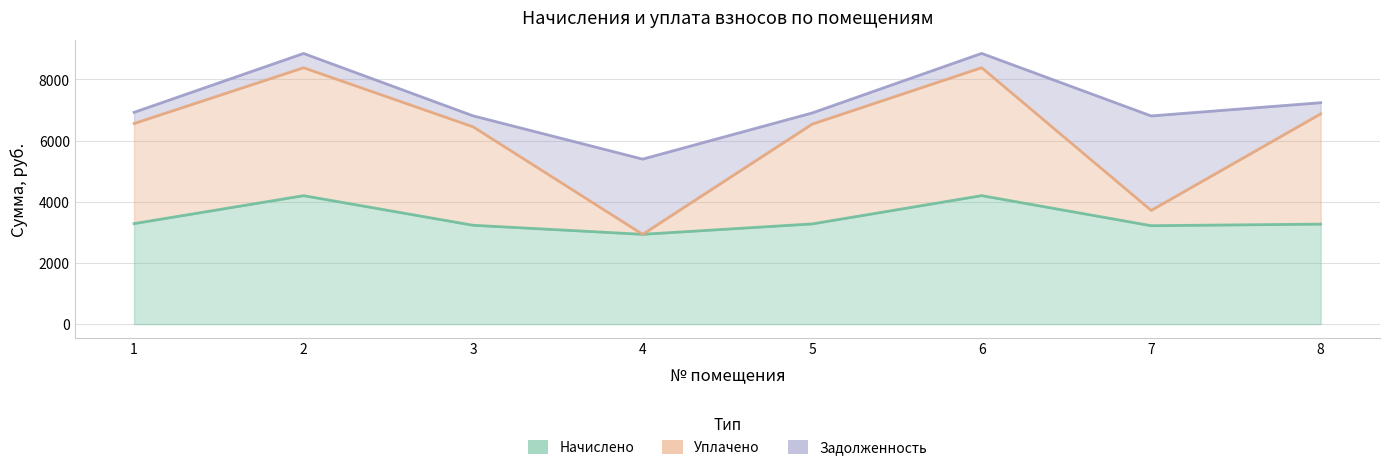

The value of Уплачено at 7 is 5457.1. True or false?

False